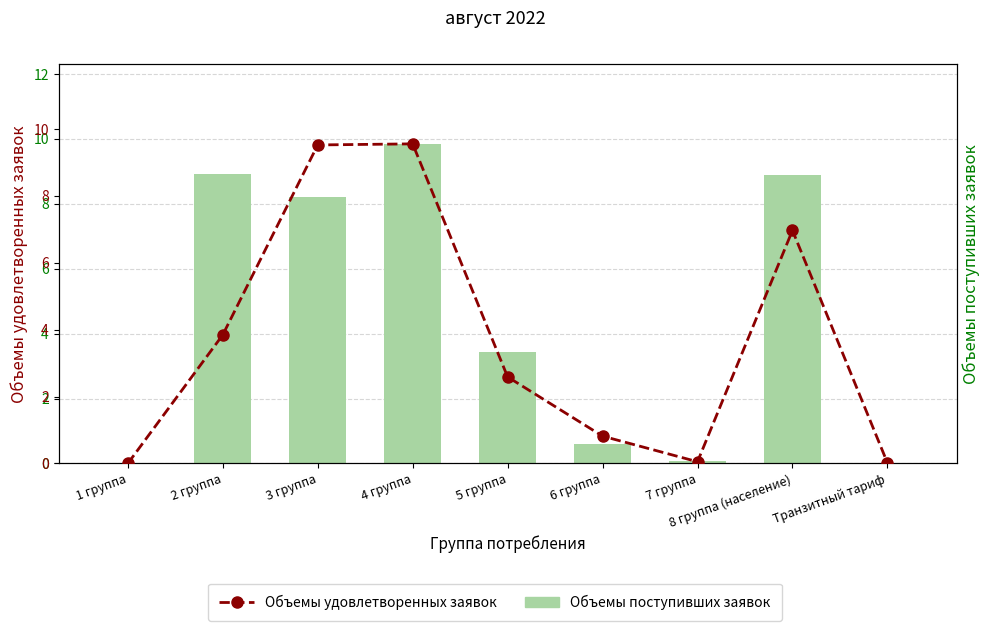

At which label does Объемы удовлетворенных заявок first exceed 2?

2 группа